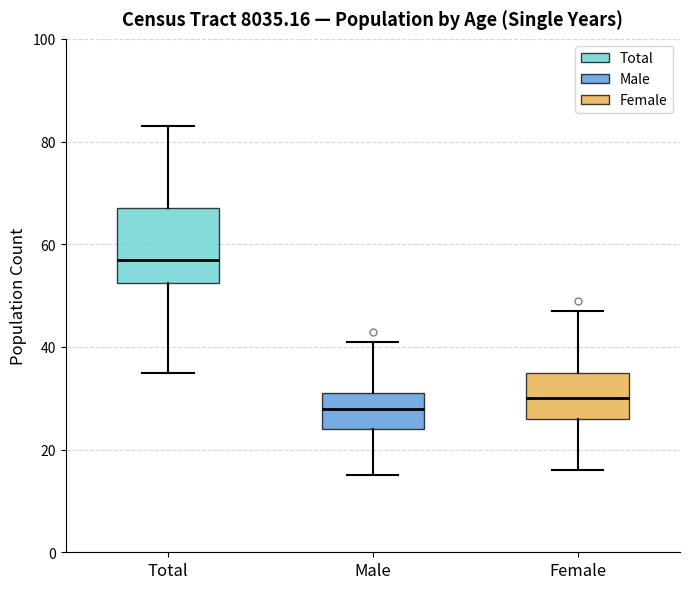

Reading left to right, read every box against the y-axis: the position of its median line, the range the box covers, and the ends of its whiskers. The values are not printed on the chart, so give them approximately, as read against the axis.

Total: median 58, box 52 to 68, whiskers 36 to 84
Male: median 28, box 24 to 32, whiskers 16 to 42
Female: median 30, box 26 to 36, whiskers 16 to 48